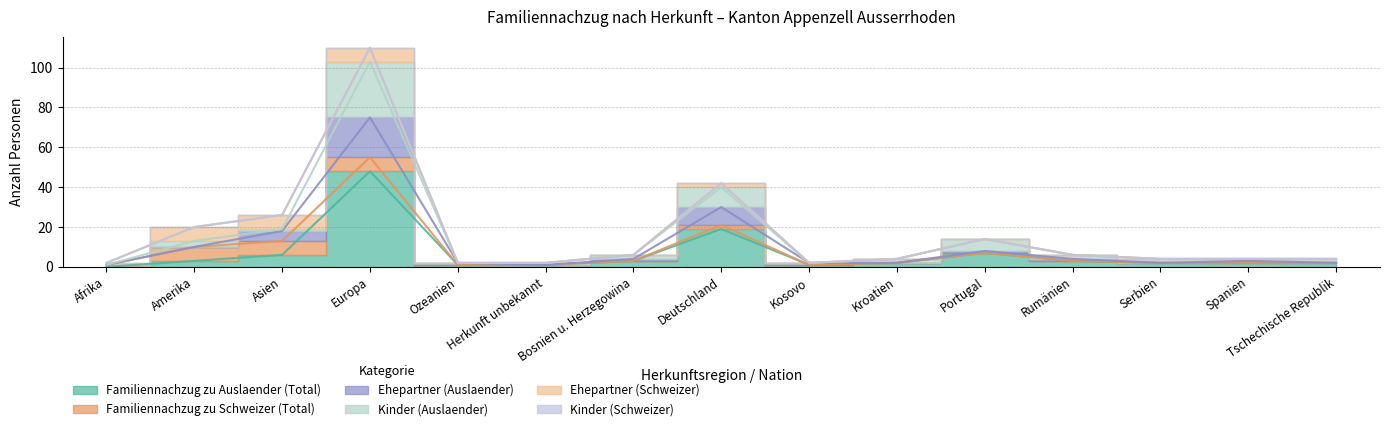

How many categories are shown in the chart?

15